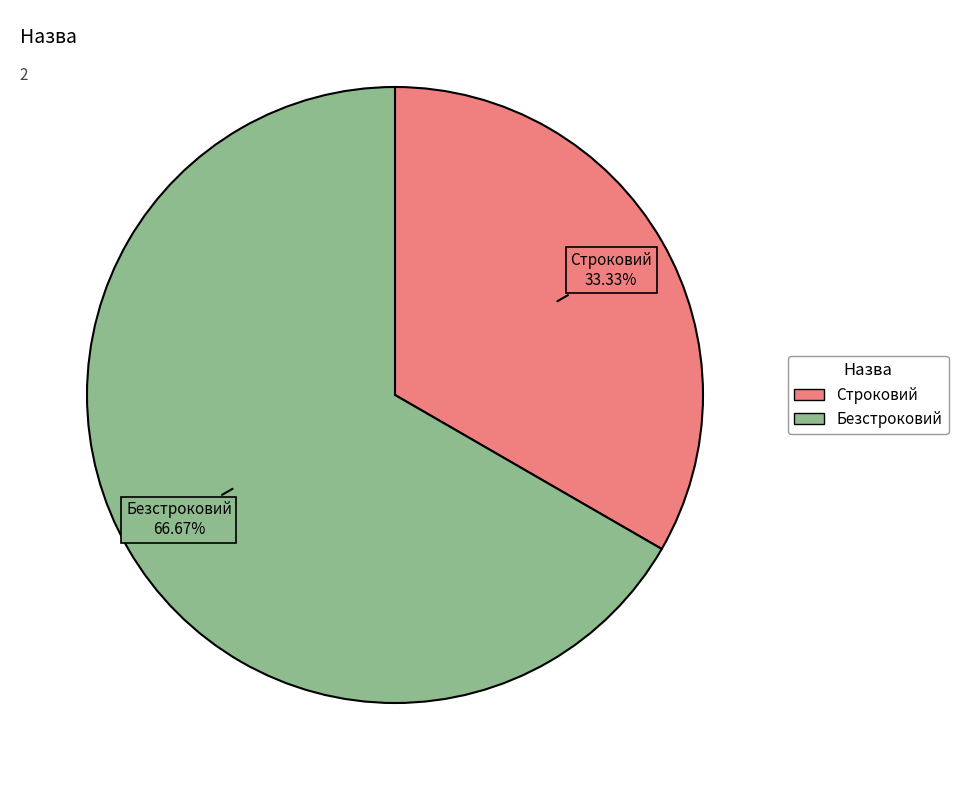

Is there a majority slice in this chart?

Yes